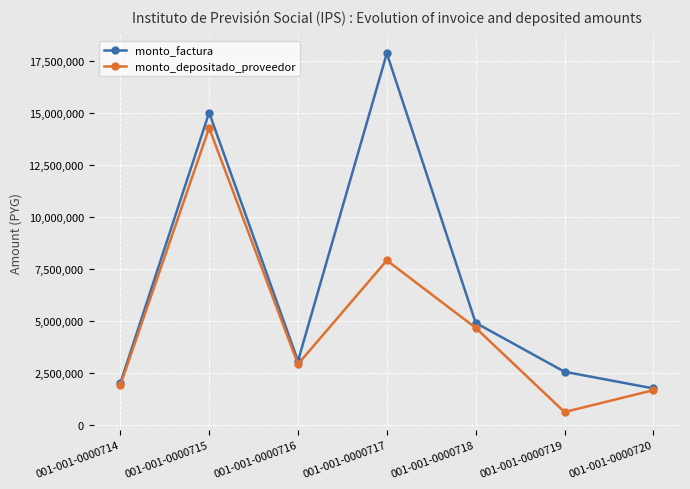

What is the sum of the monto_depositado_proveedor values at 001-001-0000720 and 001-001-0000714?

3566183